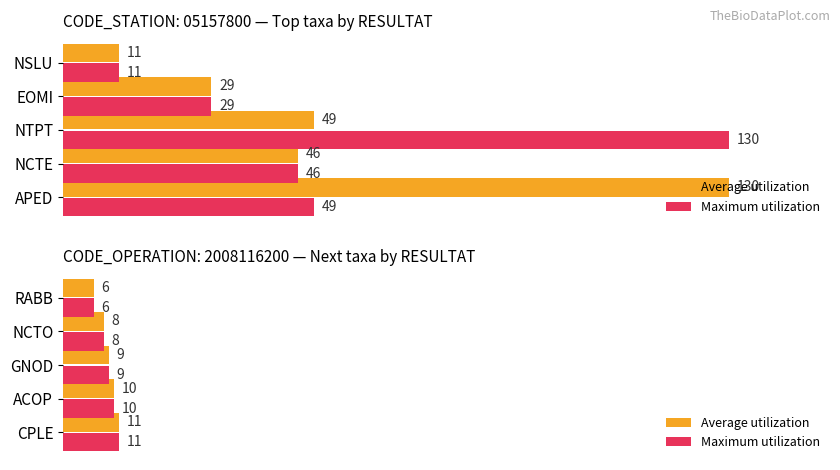

Rank the series by their maximum value, from highest to lowest.

Average utilization, Maximum utilization